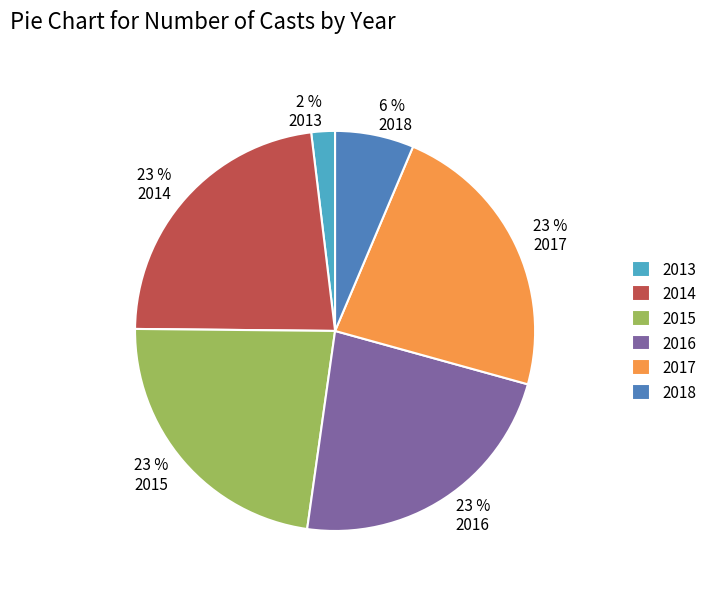

Count the number of slices in the pie.

6